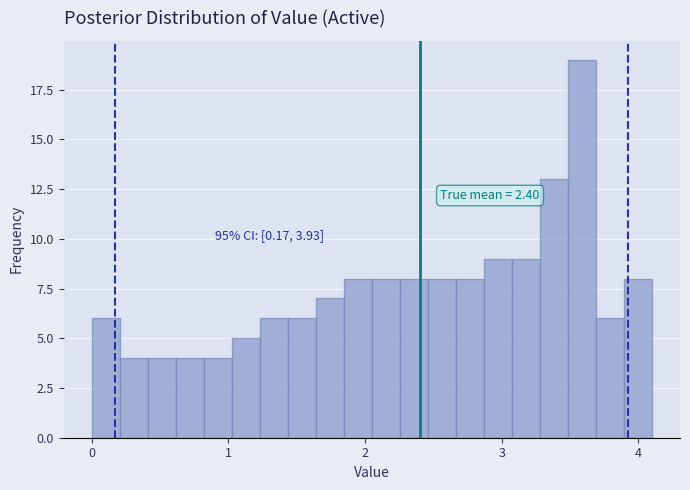

Around what value on the x-axis is the tallest bar? Give the approximate position of its centre, as read against the axis.

3.6